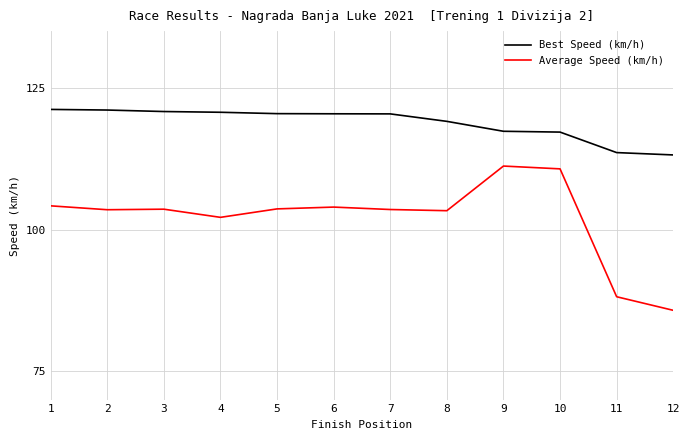

Is it true that Average Speed (km/h) equals 53.0 at 1?

False